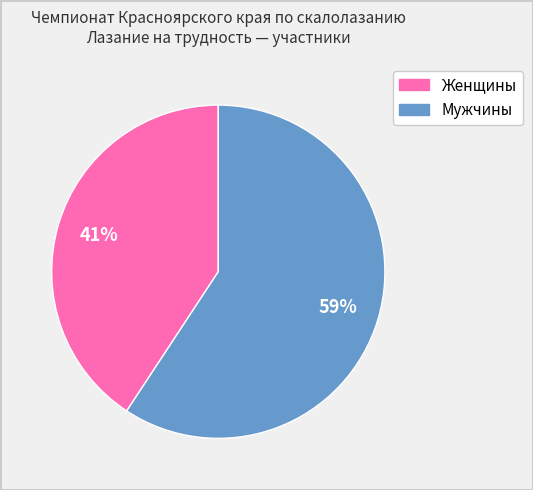

How many slices are in this pie chart?

2